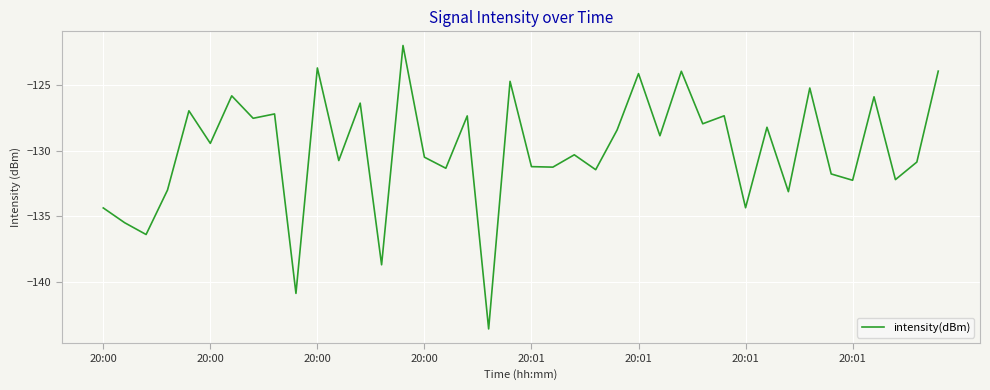

What is the difference between the maximum and minimum values?

21.5